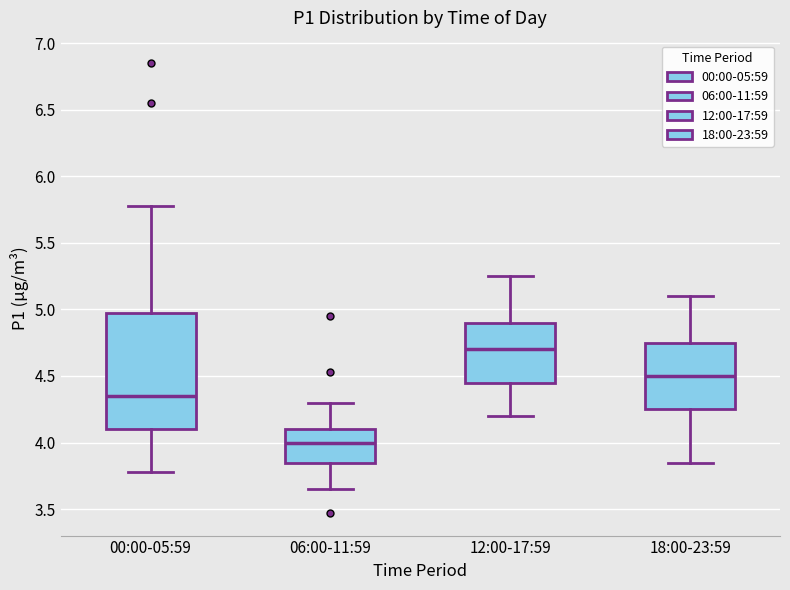

Reading left to right, read every box against the y-axis: the position of its median line, the range the box covers, and the ends of its whiskers. The values are not printed on the chart, so give them approximately, as read against the axis.

00:00-05:59: median 4.35, box 4.10 to 4.95, whiskers 3.80 to 5.80
06:00-11:59: median 4.00, box 3.85 to 4.10, whiskers 3.65 to 4.30
12:00-17:59: median 4.70, box 4.45 to 4.90, whiskers 4.20 to 5.25
18:00-23:59: median 4.50, box 4.25 to 4.75, whiskers 3.85 to 5.10